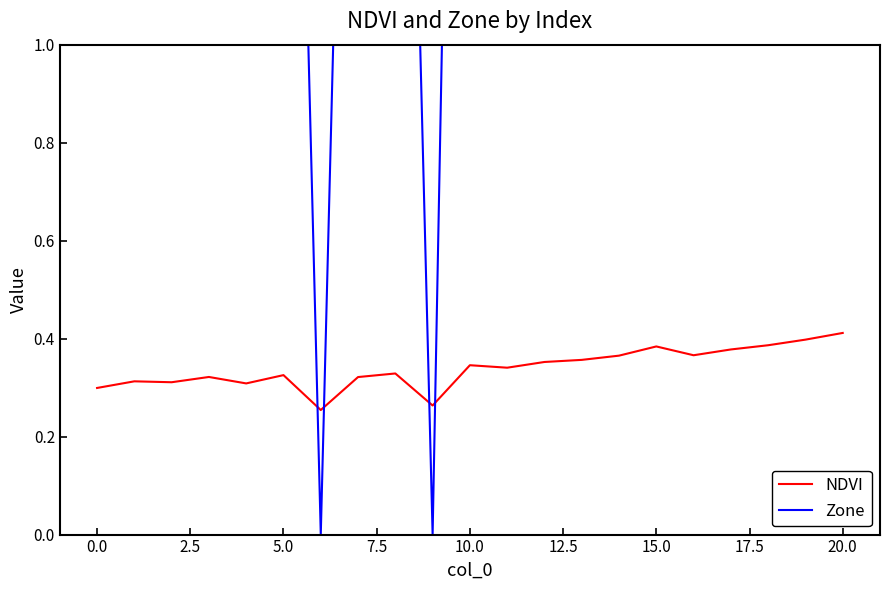

Which series has the largest total across all categories?

Zone